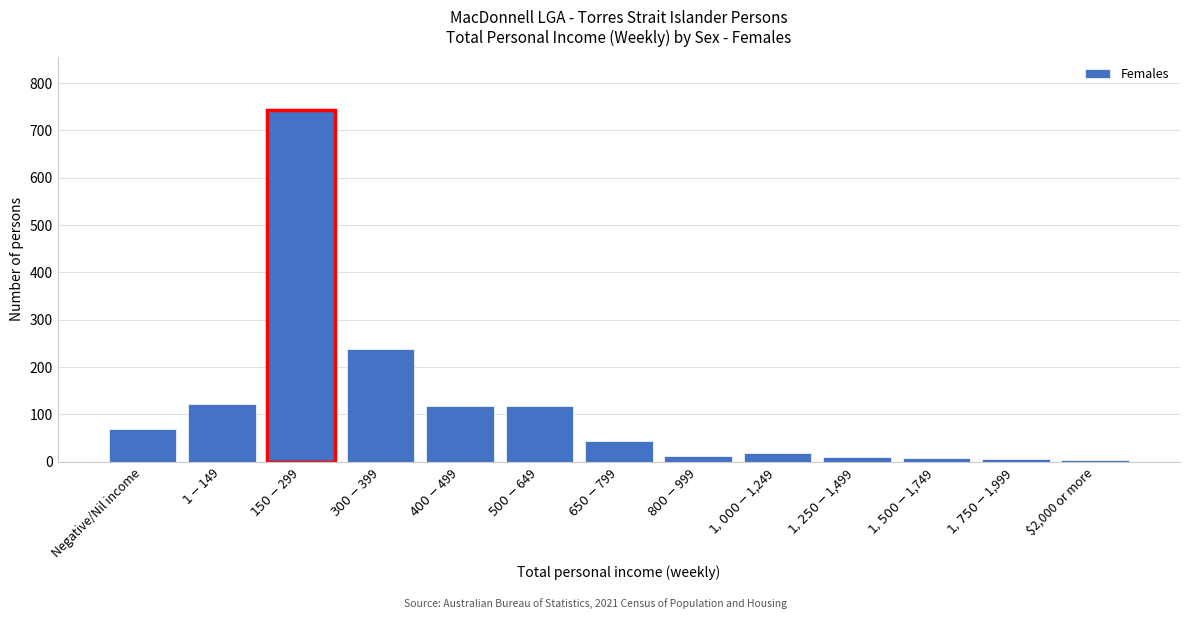

The chart shows a value of 69 at Negative/Nil income. True or false?

True